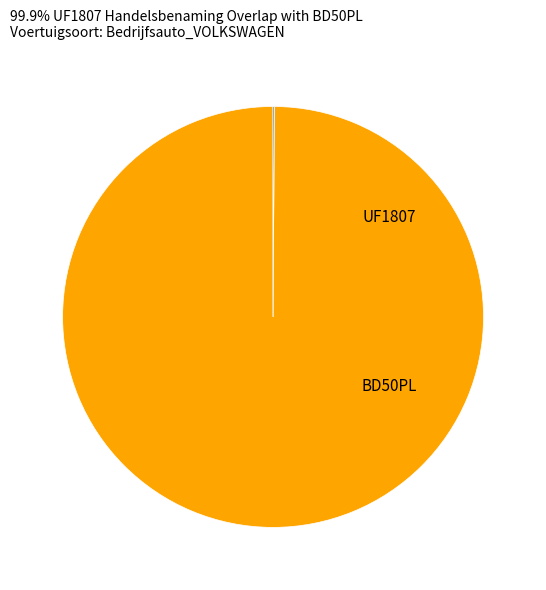

The UF1807 slice represents 1% of the pie. True or false?

False